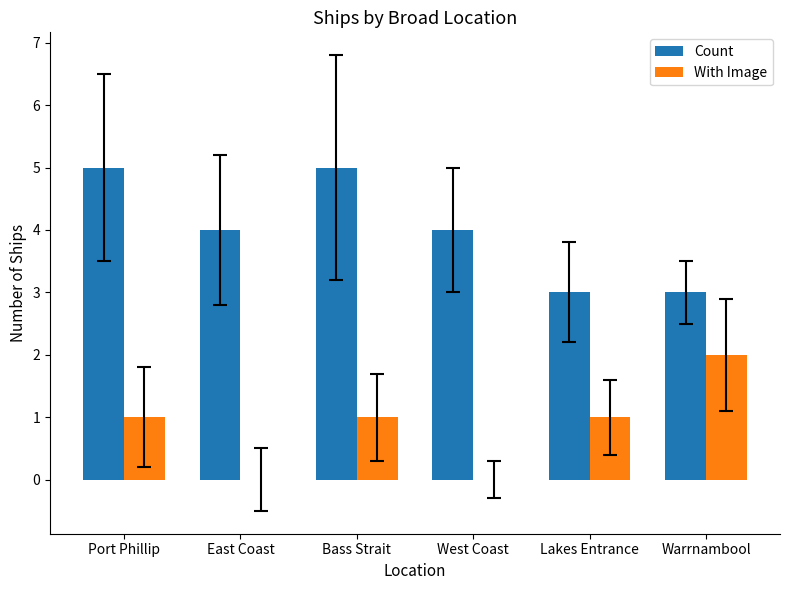

Which series has the largest total across all categories?

Count